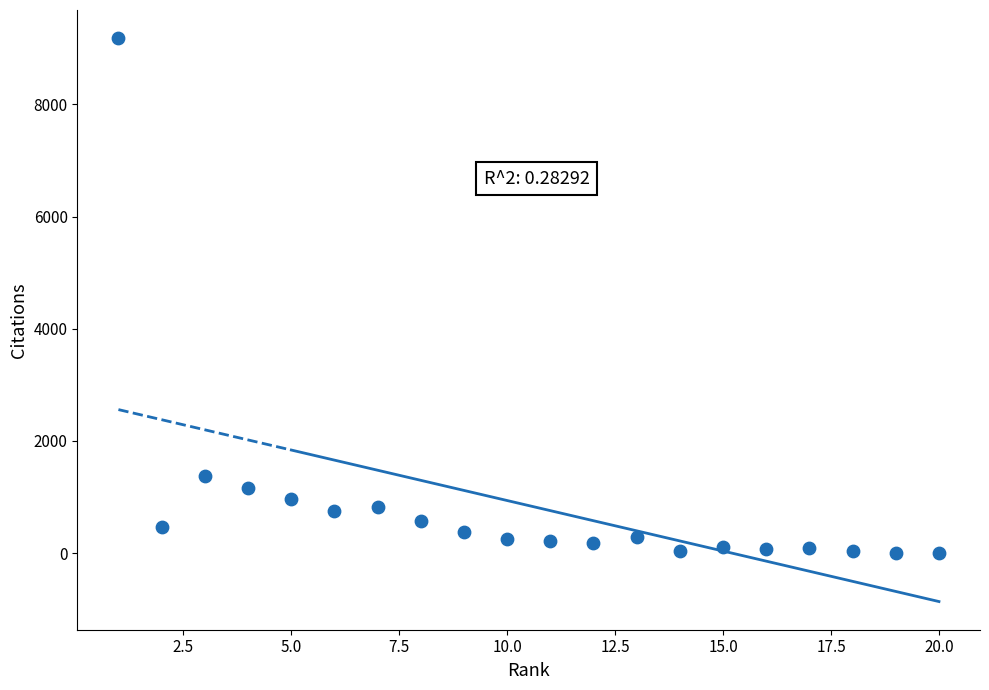

What Y value in the scatter plot is closest to 4590?

1372